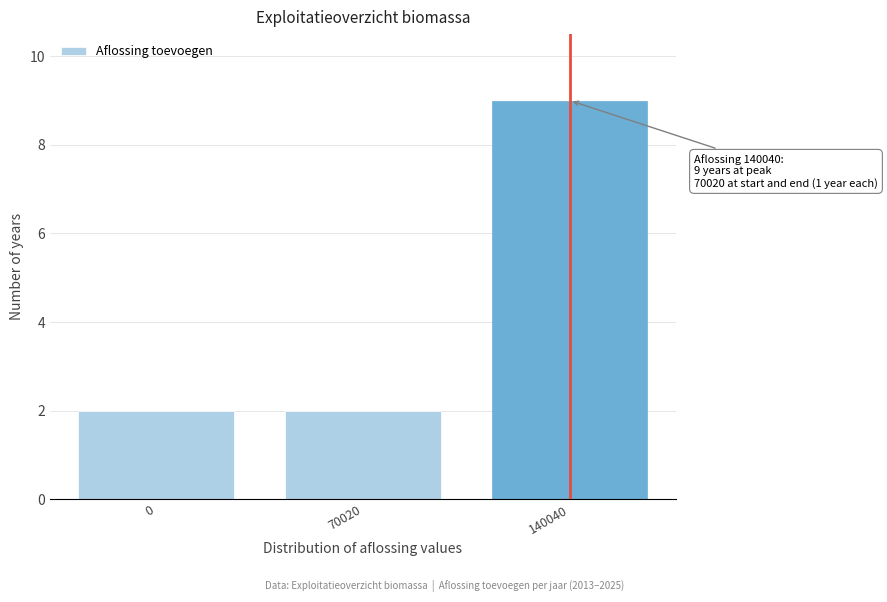

Reading left to right, transcribe all the data shown in this chart.

0=2	70020=2	140040=9